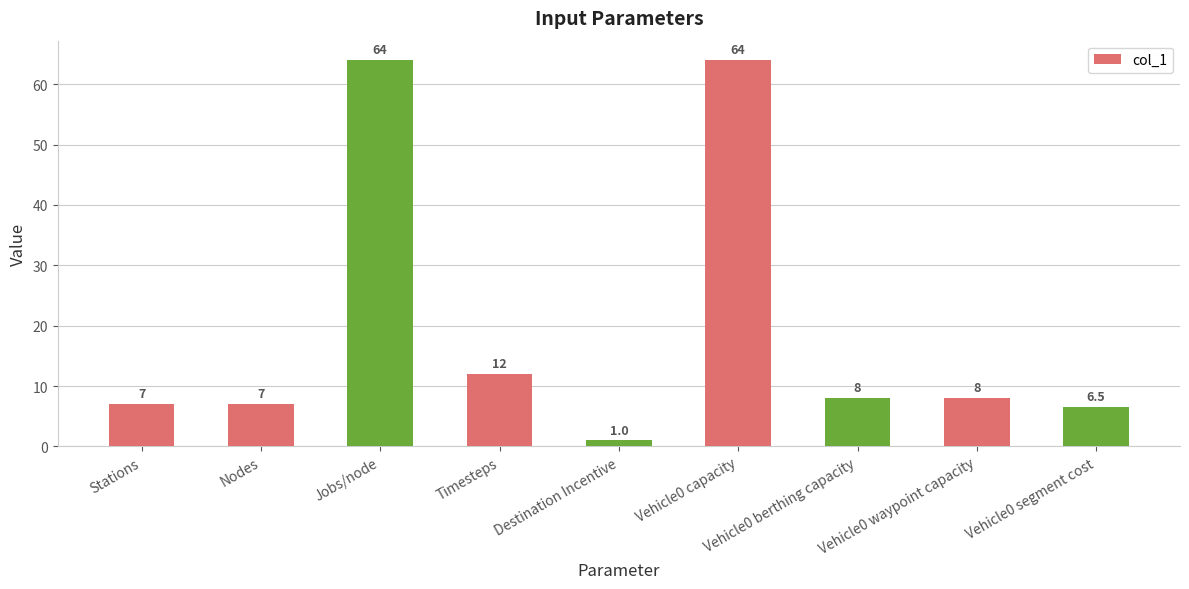

At which label is the value closest to 32?

Timesteps